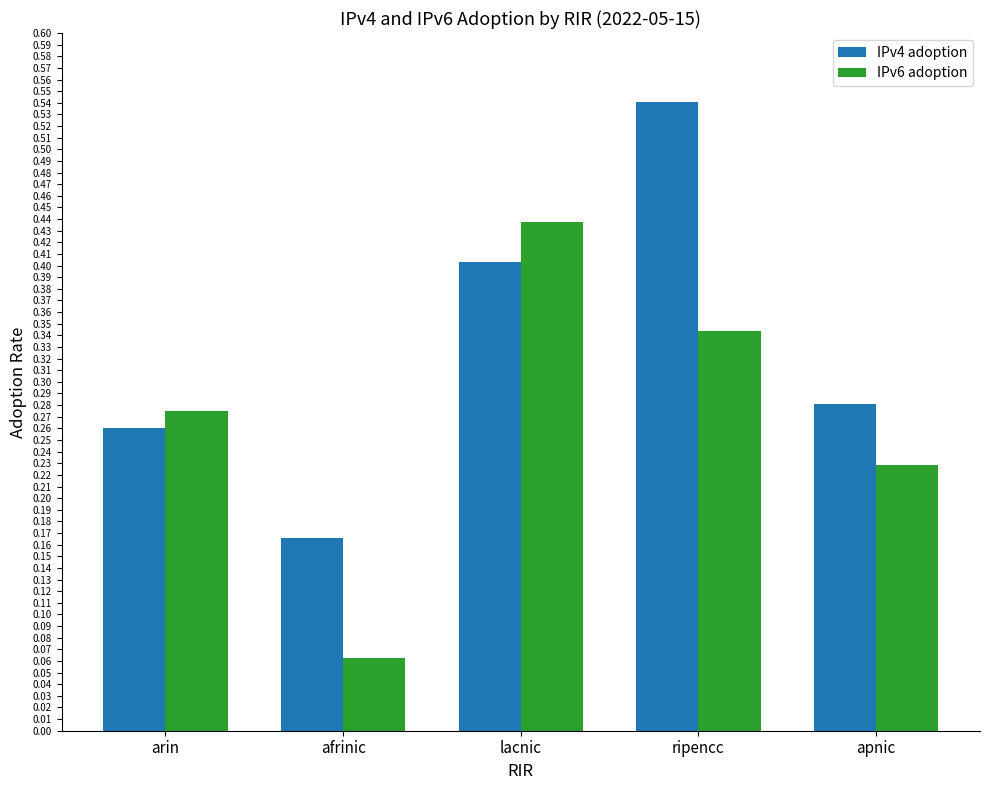

Between lacnic and apnic, which series saw the biggest shift?

IPv6 adoption